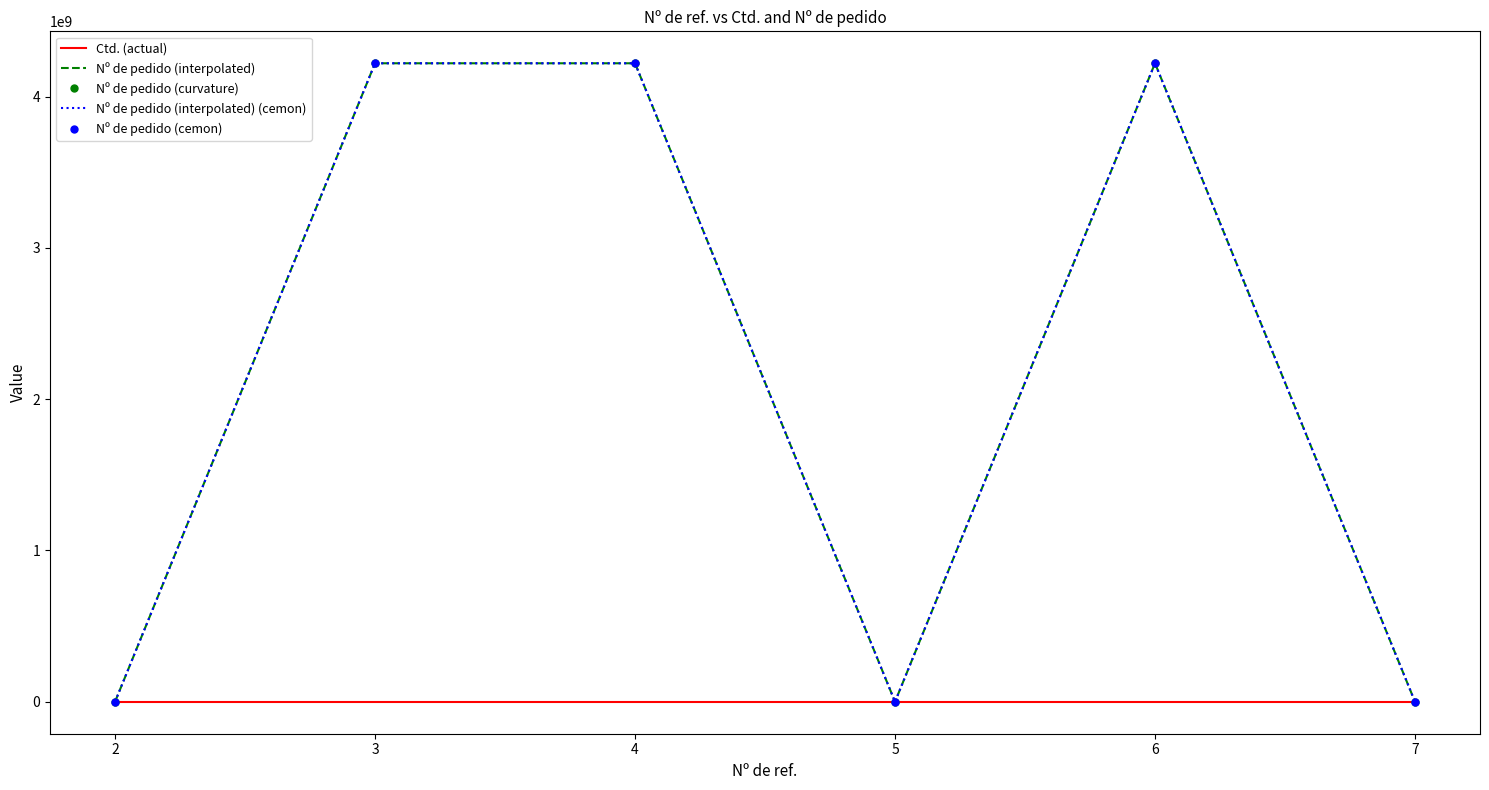

True or false: Nº de pedido (interpolated) (cemon) and Nº de pedido (curvature) cross at least once.

False